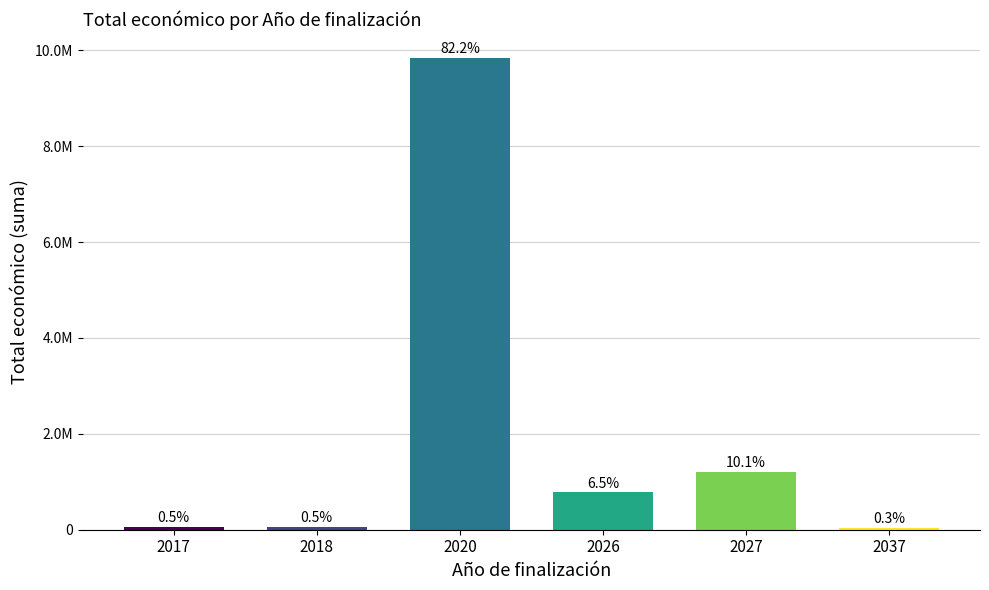

Does the chart contain any negative values?

No